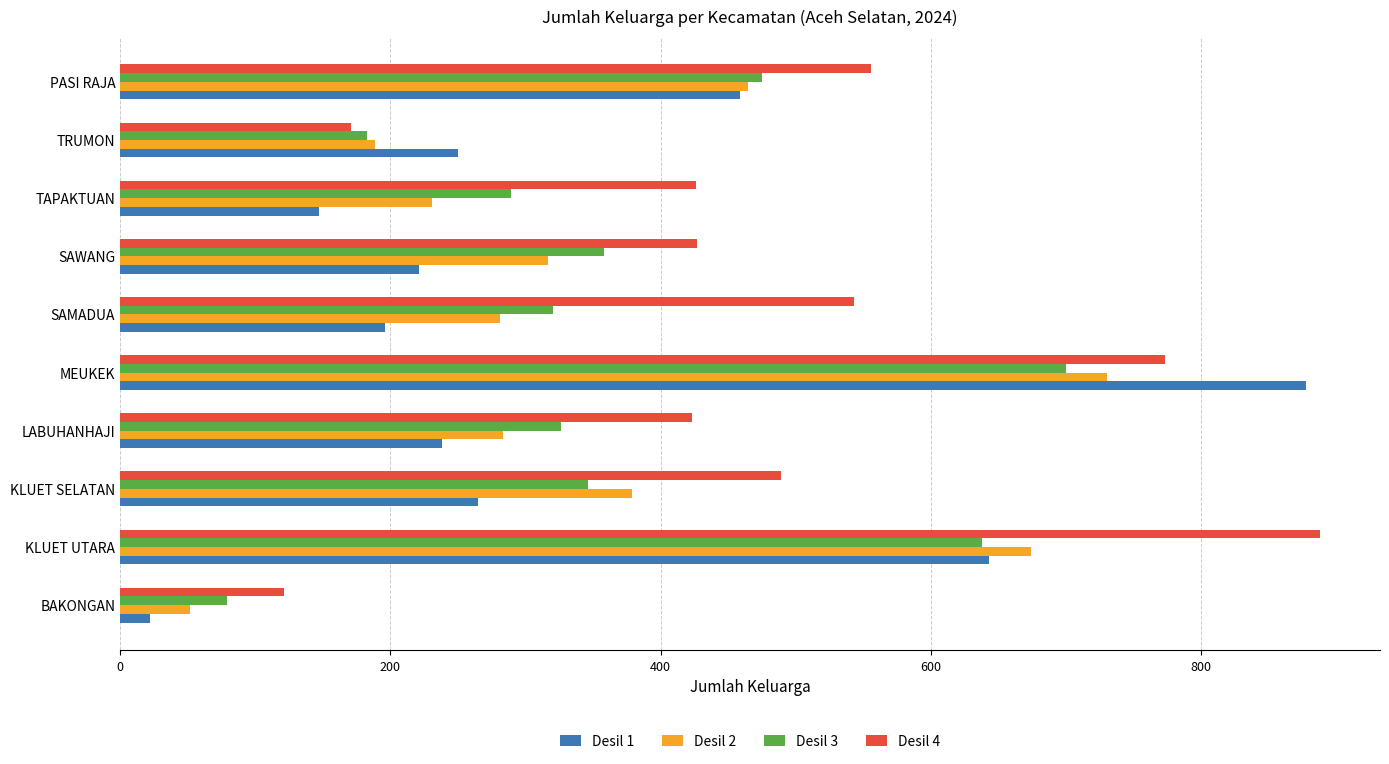

At which category is the sum across all series the highest?

MEUKEK